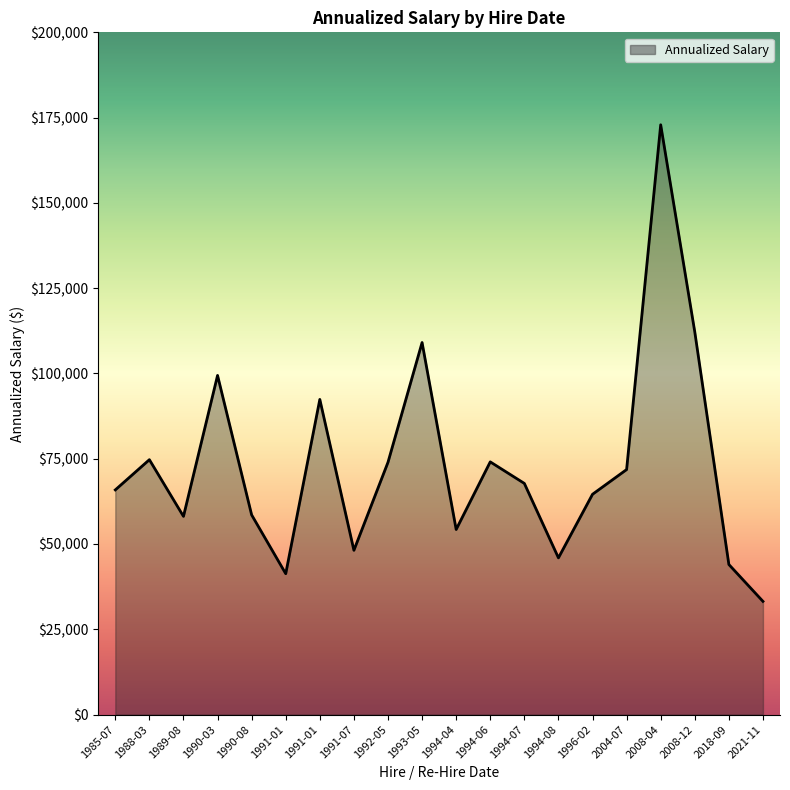

What value does the data have at 1991-01?

92388